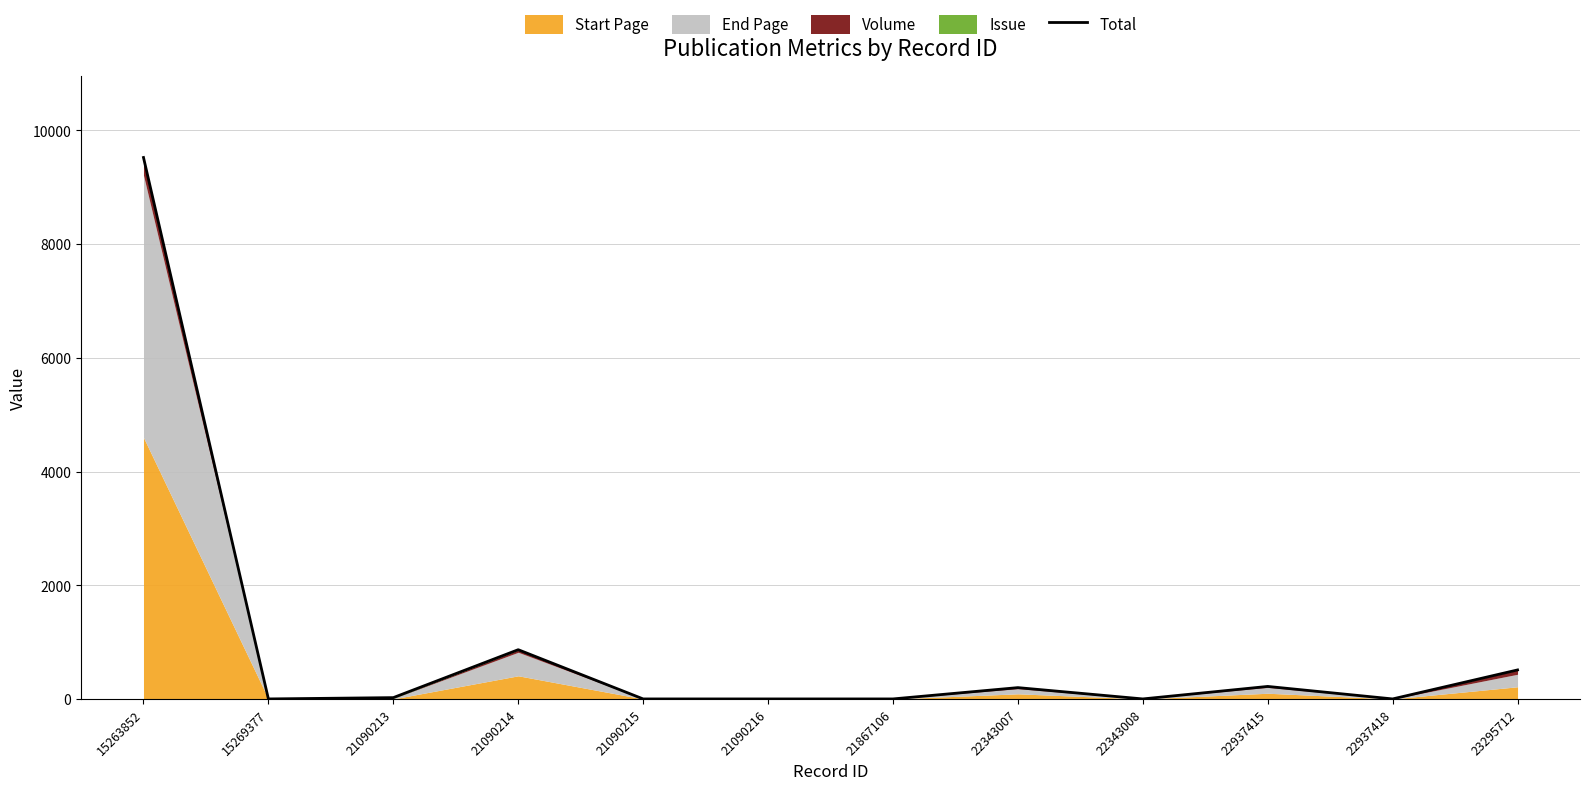

Reading right to left, list all the values displayed in this chart.

23295712=510	22937418=0	22937415=220	22343008=0	22343007=199	21867106=0	21090216=0	21090215=0	21090214=866	21090213=23	15269377=0	15263852=9525